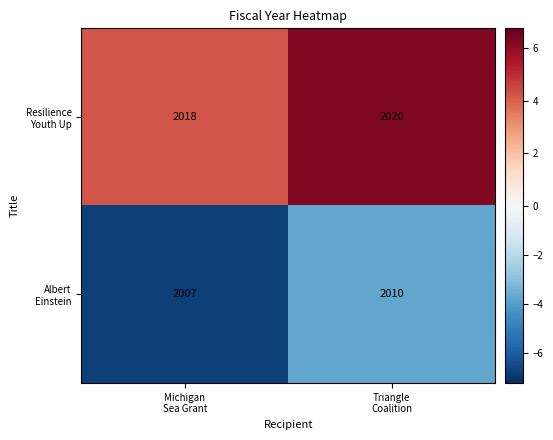

What is the greatest value displayed?

2020